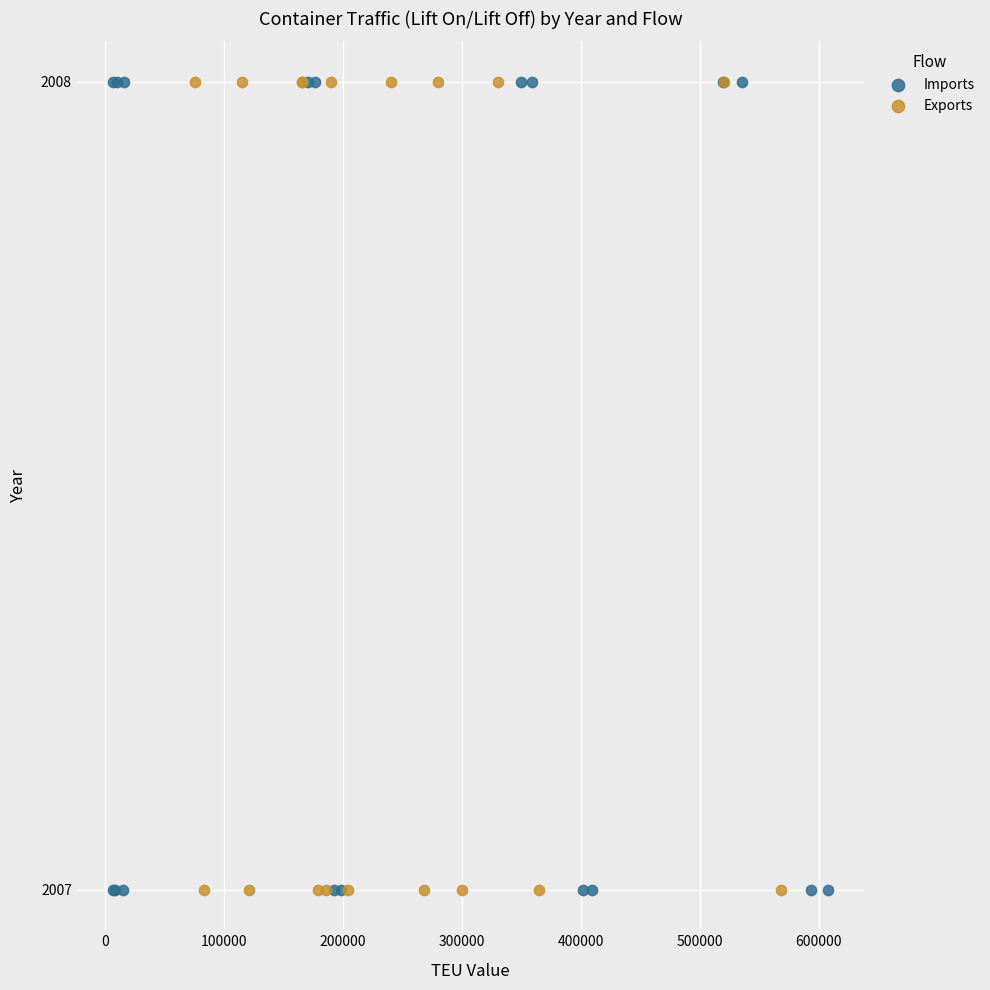

What are all the series names shown in the legend?

Imports, Exports